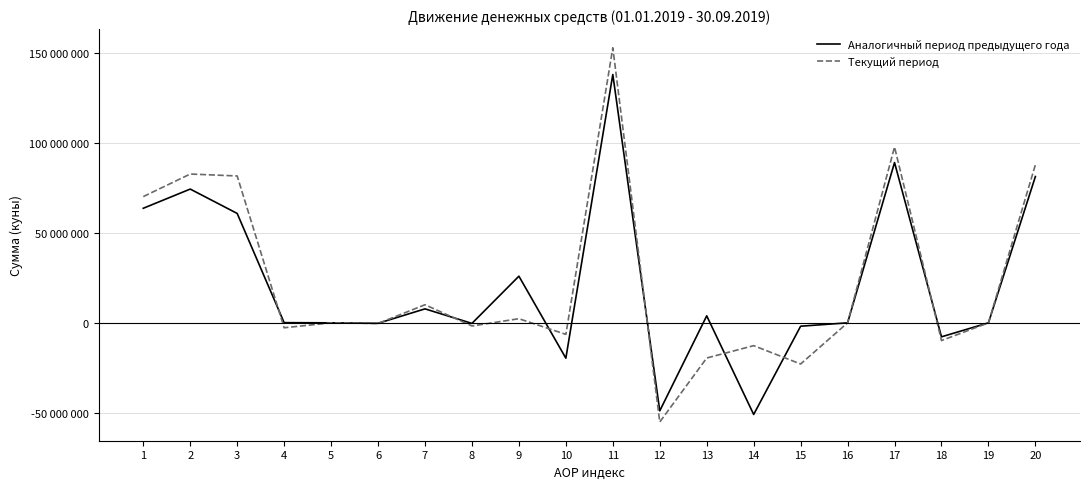

The Аналогичный период предыдущего года series shows 3890487 at 13. True or false?

True